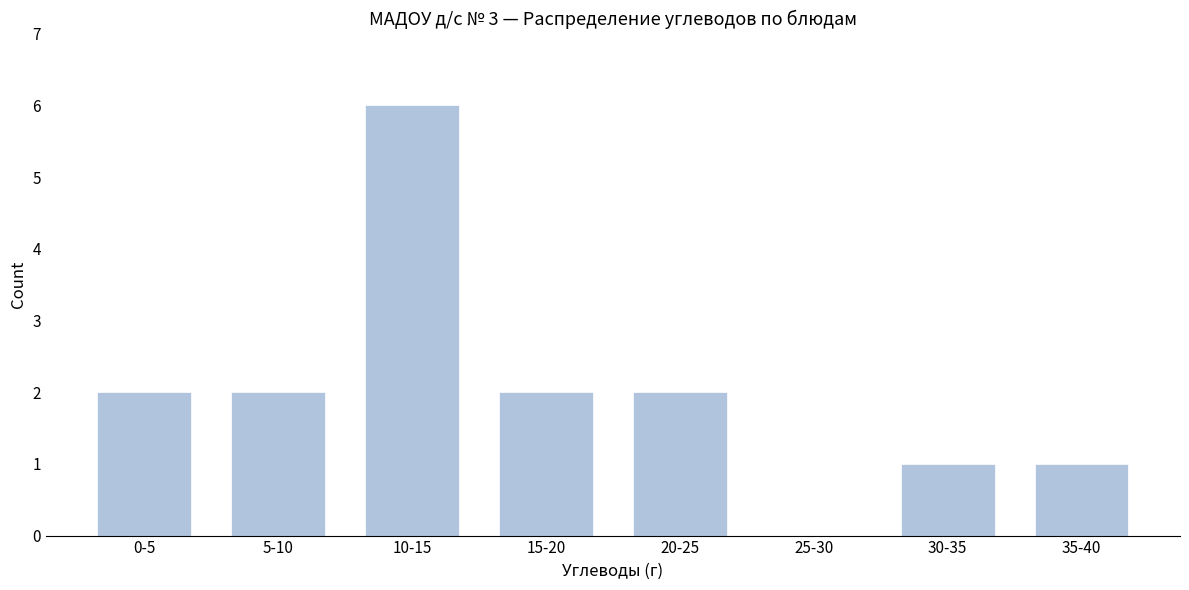

Reading right to left, what are all the values shown in this chart?

35-40=1	30-35=1	25-30=0	20-25=2	15-20=2	10-15=6	5-10=2	0-5=2